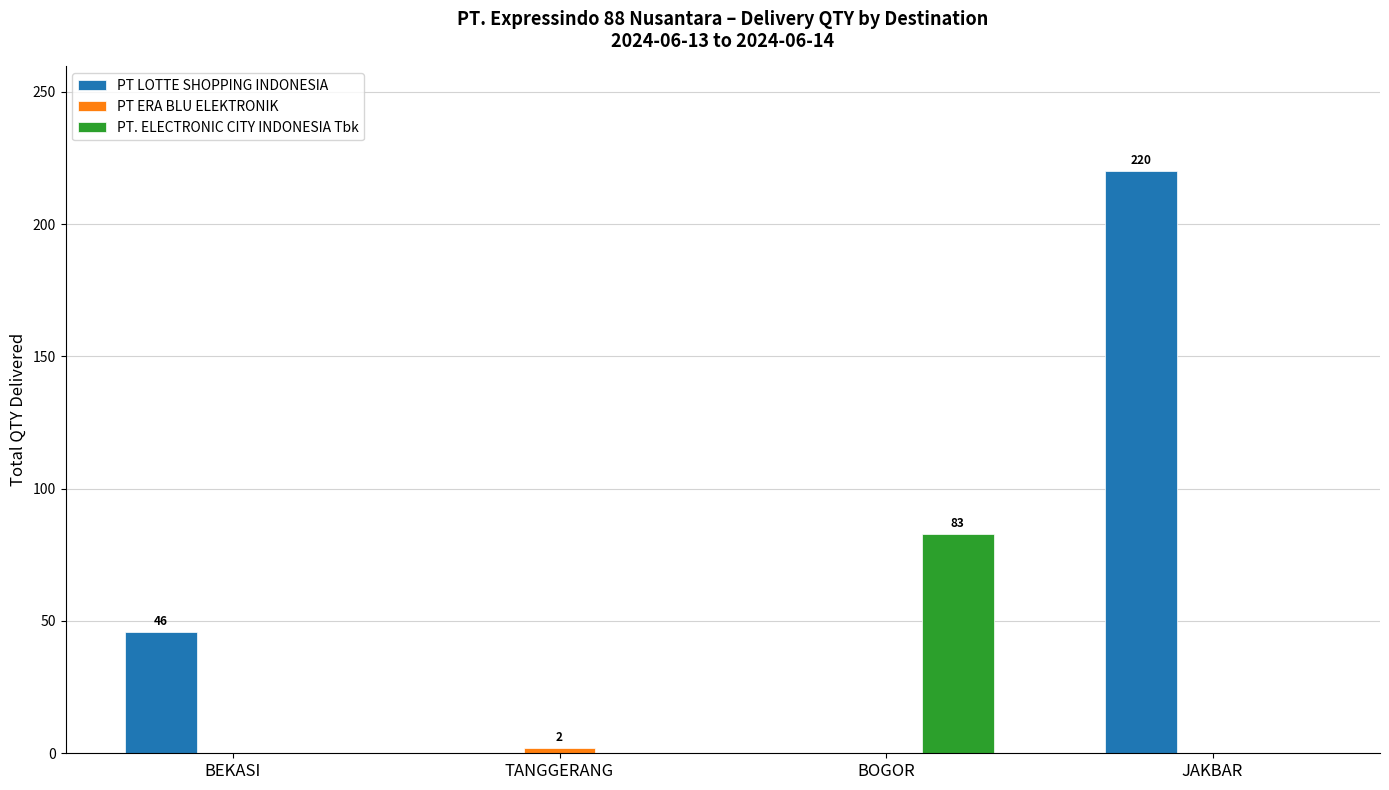

True or false: PT. ELECTRONIC CITY INDONESIA Tbk has a value of 0 at JAKBAR.

True